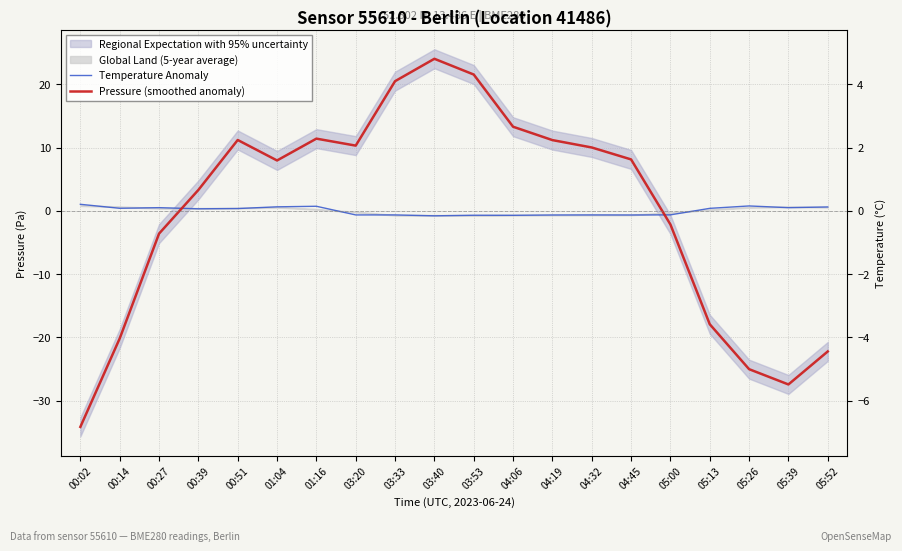

What is the spread (max minus min) of values at 04:06?

14.0